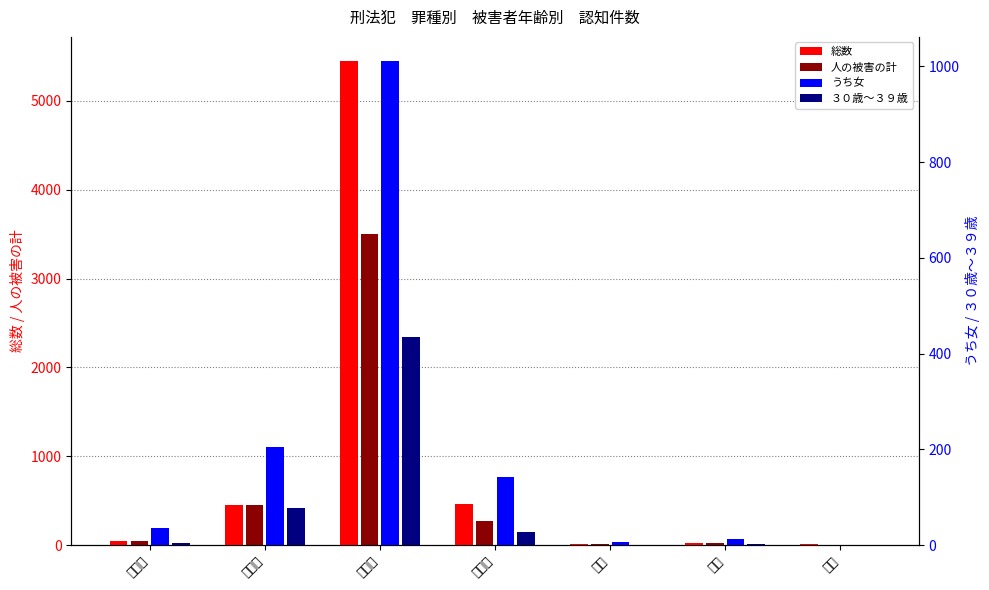

Reading left to right, extract all data points from this chart.

総数: 凶悪犯=51	粗暴犯=453	窃盗犯=5447	知能犯=464	殺人=12	脅迫=26	恐喝=9
人の被害の計: 凶悪犯=50	粗暴犯=451	窃盗犯=3503	知能犯=268	殺人=12	脅迫=26	恐喝=7
うち女: 凶悪犯=35	粗暴犯=206	窃盗犯=1011	知能犯=142	殺人=7	脅迫=12	恐喝=1
３０歳～３９歳: 凶悪犯=4	粗暴犯=78	窃盗犯=435	知能犯=27	殺人=0	脅迫=2	恐喝=1